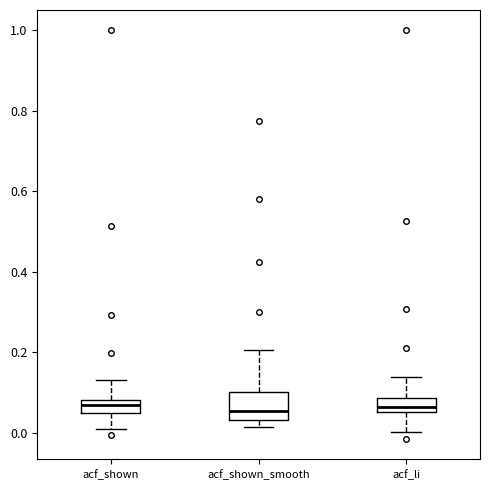

Where is the upper edge of the box for acf_shown_smooth on the y-axis? The values are not printed on the chart, so give them approximately, as read against the axis.

0.10